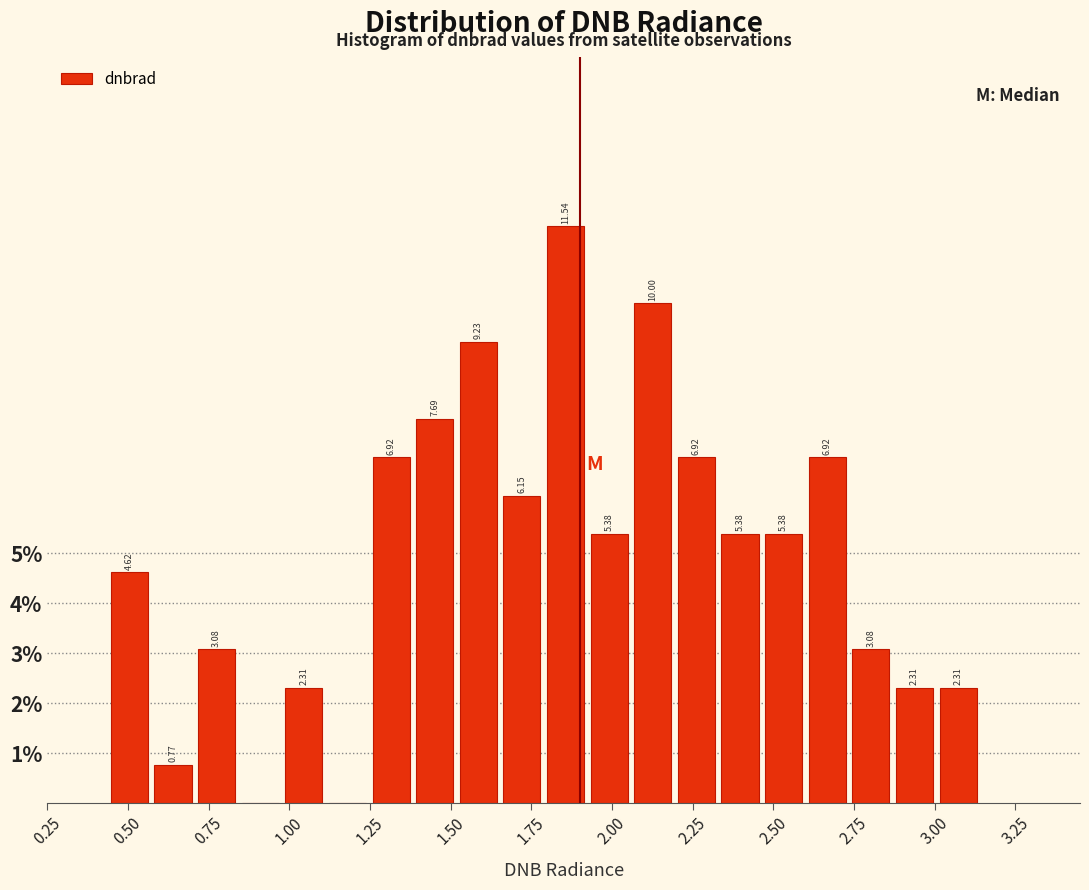

Around what value on the x-axis is the tallest bar? Give the approximate position of its centre, as read against the axis.

1.85